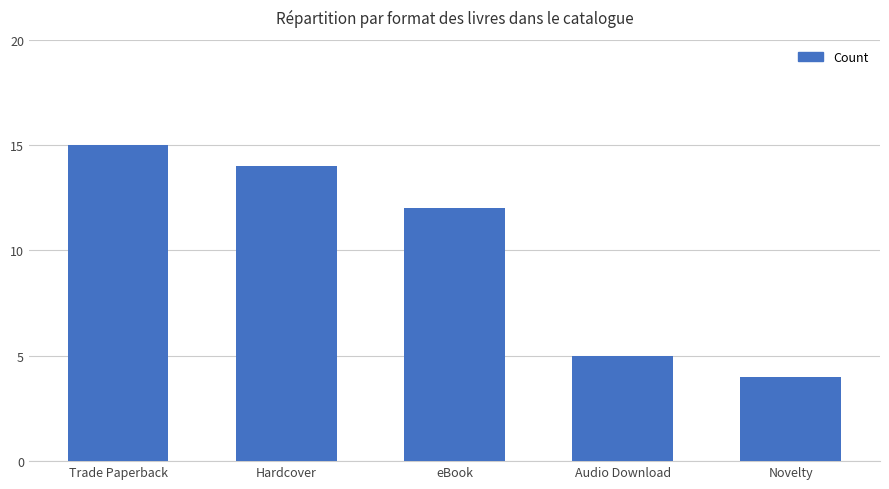

The chart shows a value of 23 at Hardcover. True or false?

False